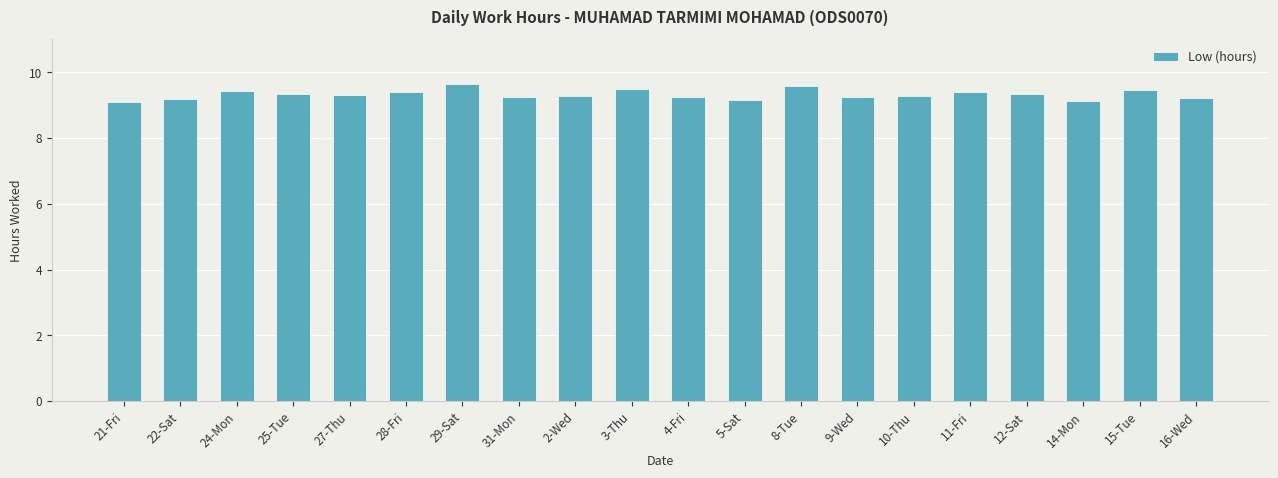

What is the label of the 10th bar from the right?

4-Fri